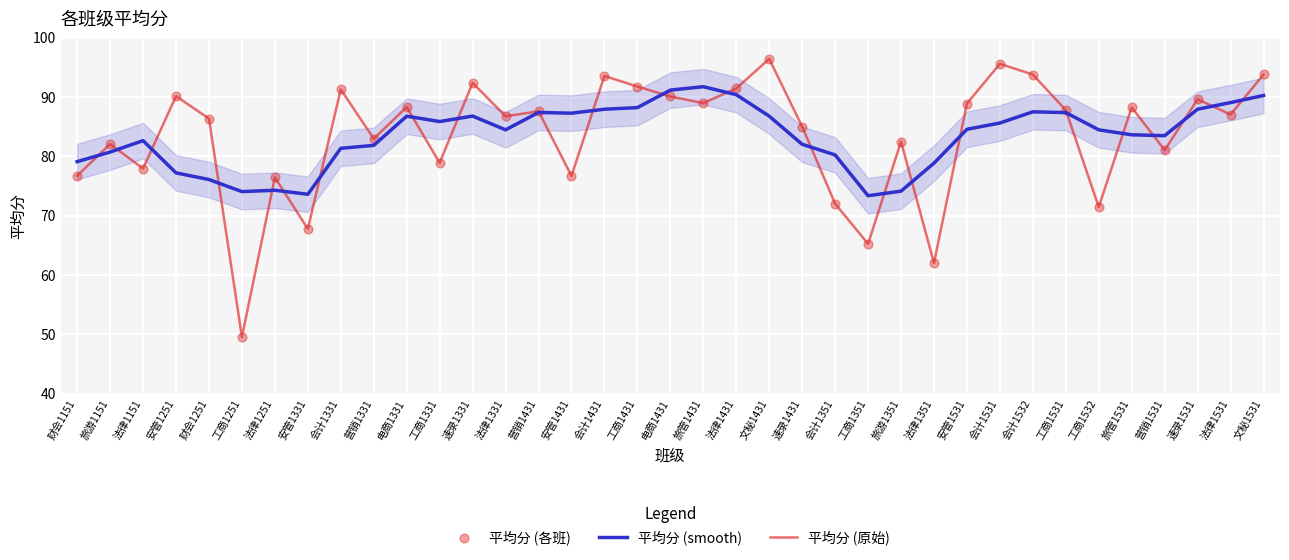

Is the value of 平均分 (smooth) at 法律1431 greater than the value of 平均分 (各班) at 会计1532?

No